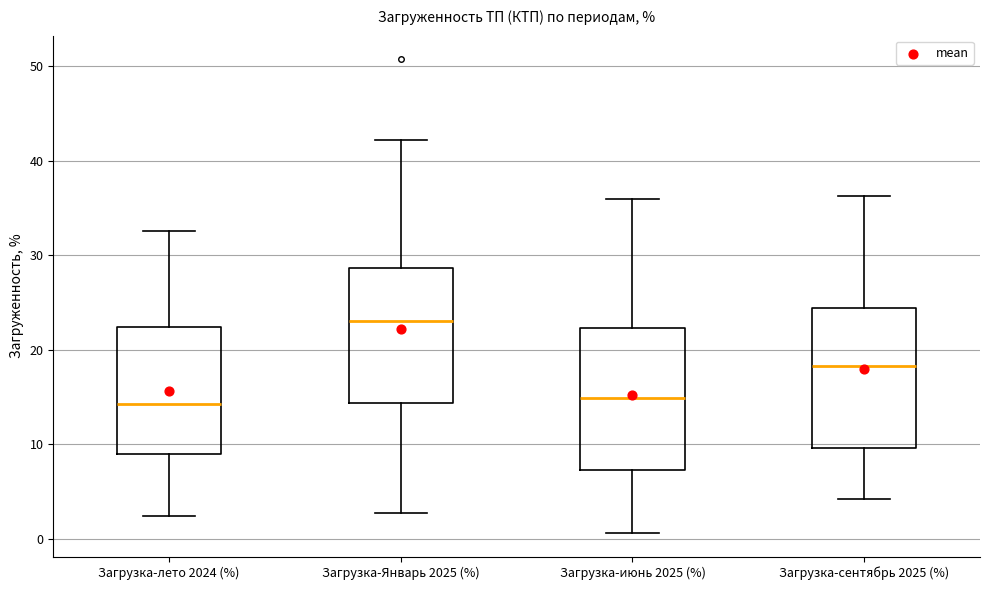

Reading left to right, read every box against the y-axis: the position of its median line, the range the box covers, and the ends of its whiskers. The values are not printed on the chart, so give them approximately, as read against the axis.

Загрузка-лето 2024 (%): median 14, box 9 to 22, whiskers 2 to 33
Загрузка-Январь 2025 (%): median 23, box 14 to 29, whiskers 3 to 42
Загрузка-июнь 2025 (%): median 15, box 7 to 22, whiskers 1 to 36
Загрузка-сентябрь 2025 (%): median 18, box 10 to 24, whiskers 4 to 36